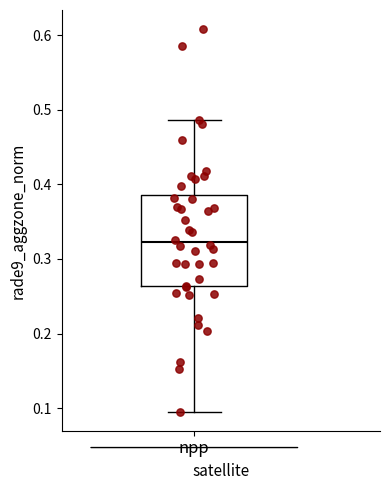

Where is the lower edge of the box for npp on the y-axis? The values are not printed on the chart, so give them approximately, as read against the axis.

0.26